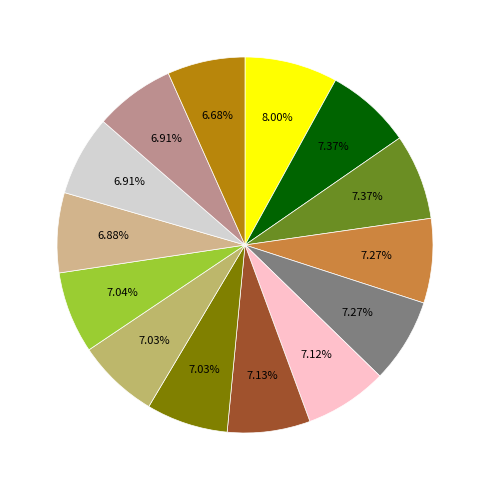

How many segments does this pie chart have?

14